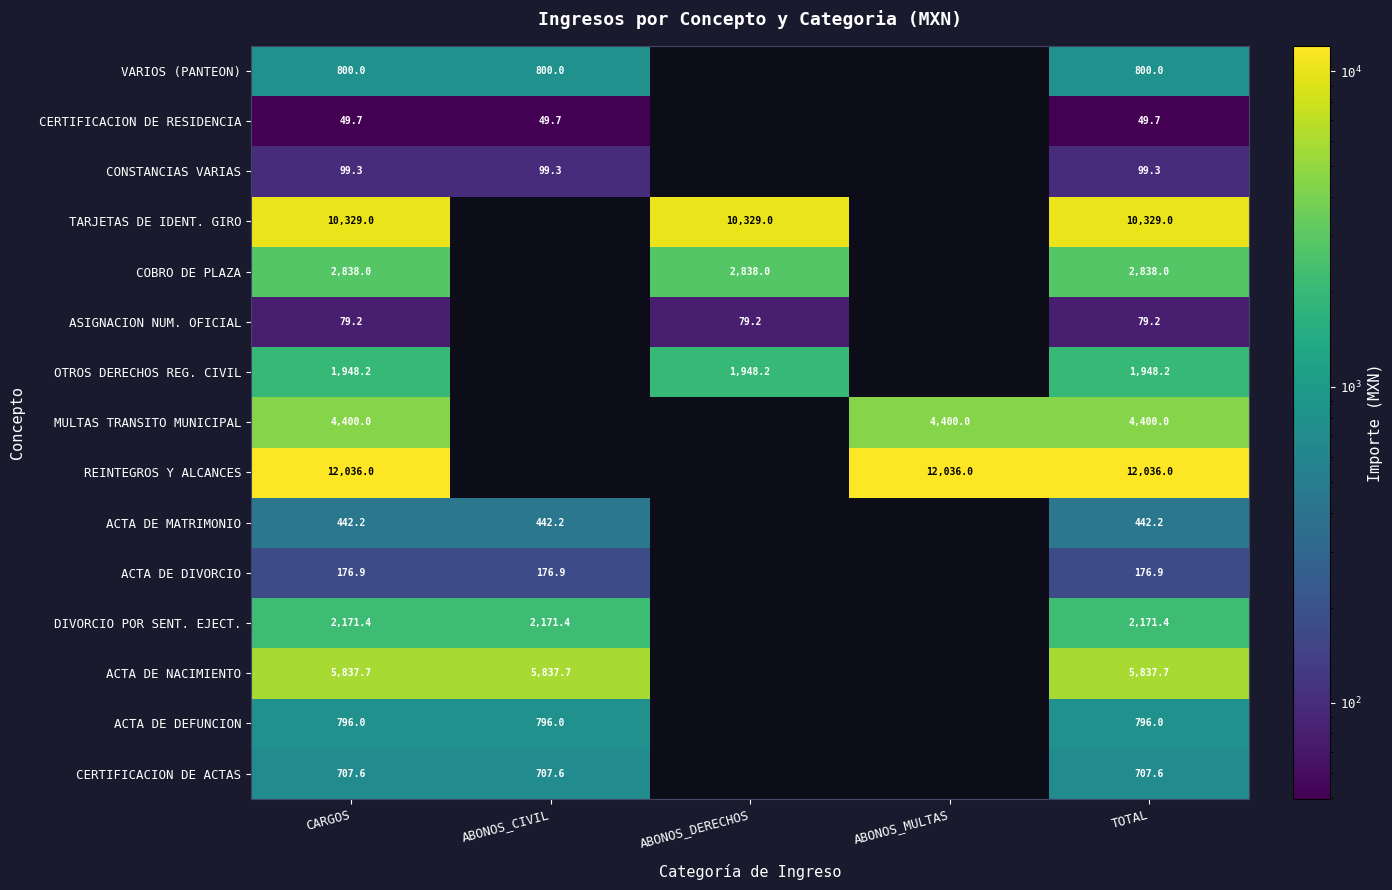

True or false: ACTA DE MATRIMONIO has a value of 791.6 at CARGOS.

False